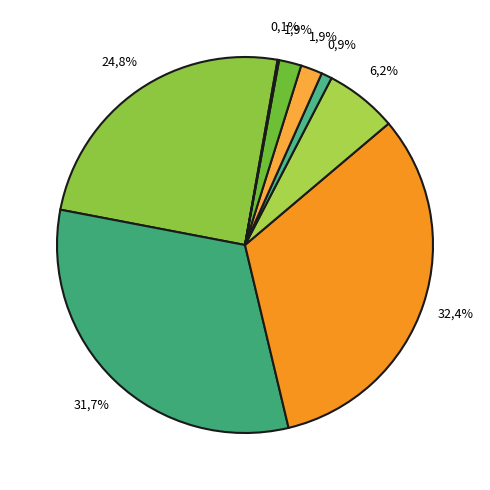

Rank the categories by value from highest to lowest.

Physical Environment, Public Safety, General Government Services, Transportation, Culture / Recreation, Human Services, Economic Environment, Other Uses and Non-Operating